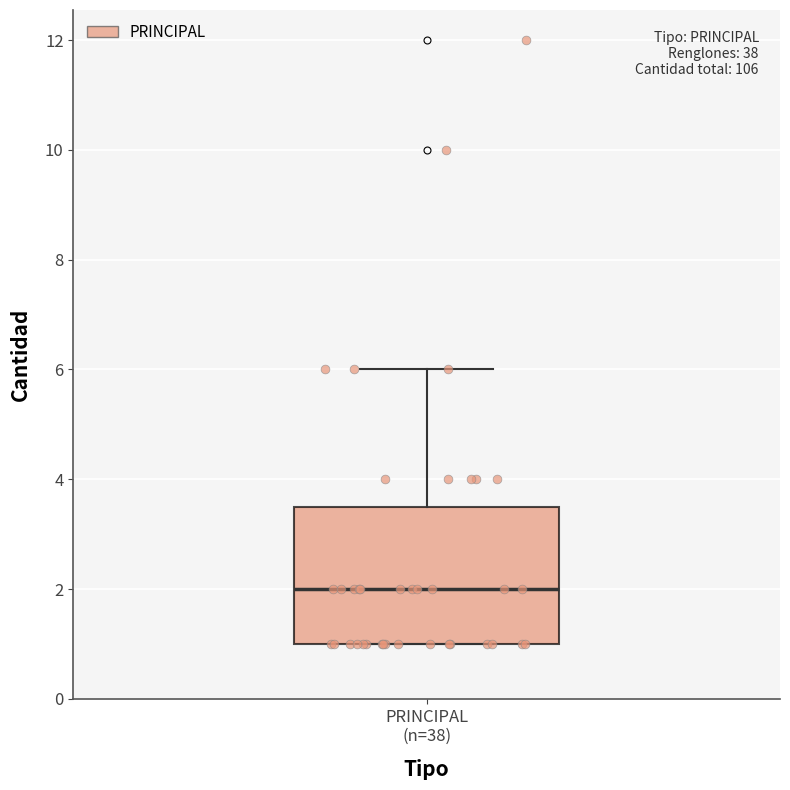

Read this box plot against the y-axis: the position of the median line, the range covered by the box, and the ends of both whiskers. The values are not printed on the chart, so give them approximately, as read against the axis.

median 2.0, box 1.0 to 3.6, whiskers 1.0 to 6.0